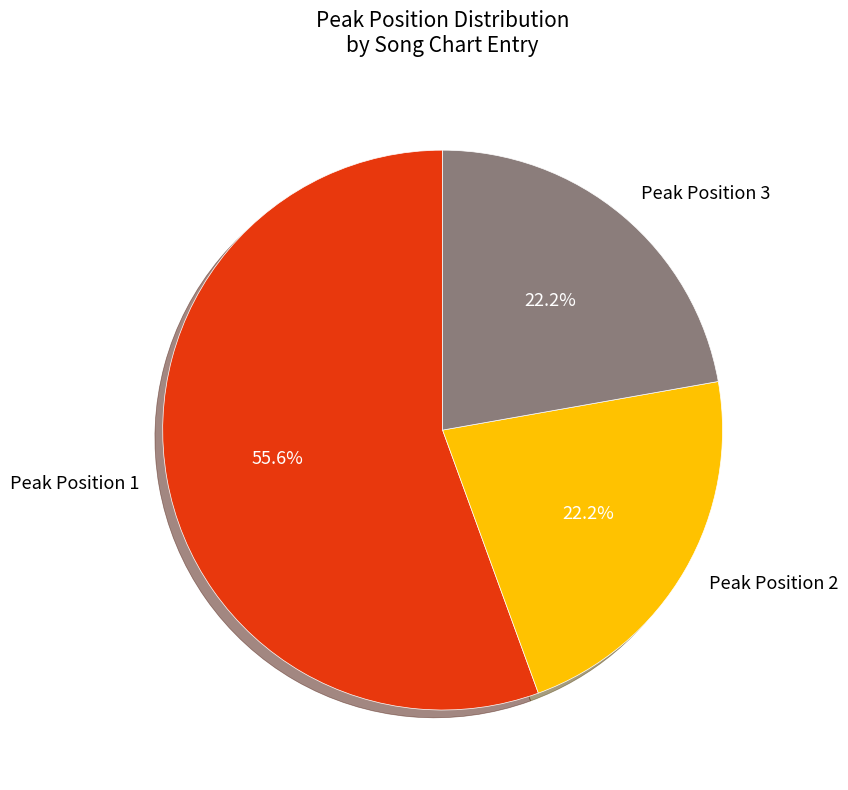

How many slices are in this pie chart?

3